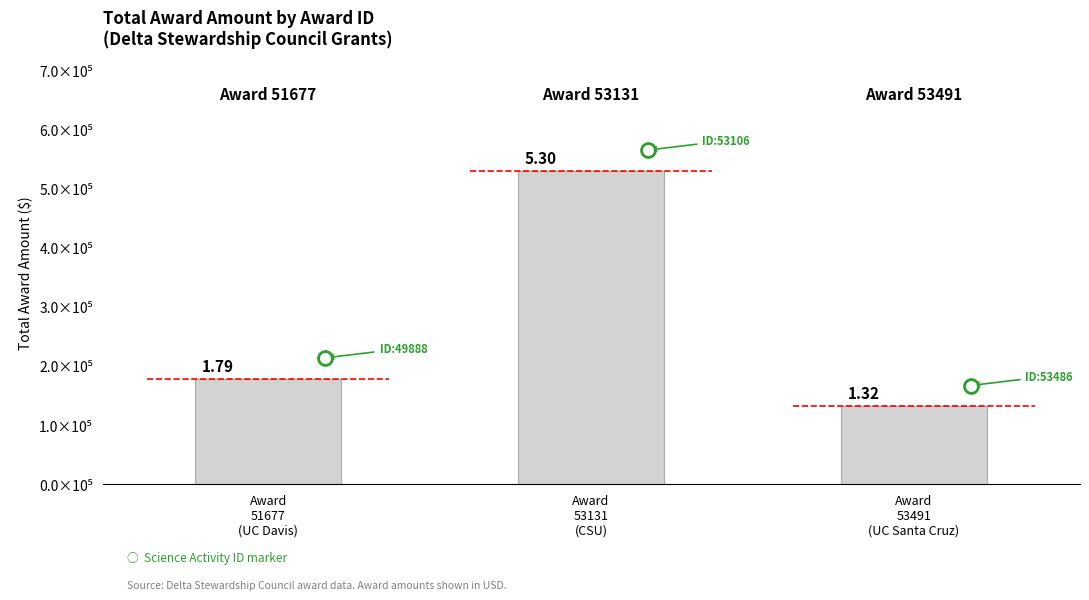

At which label does the data first exceed 178546?

Award
53131
(CSU)